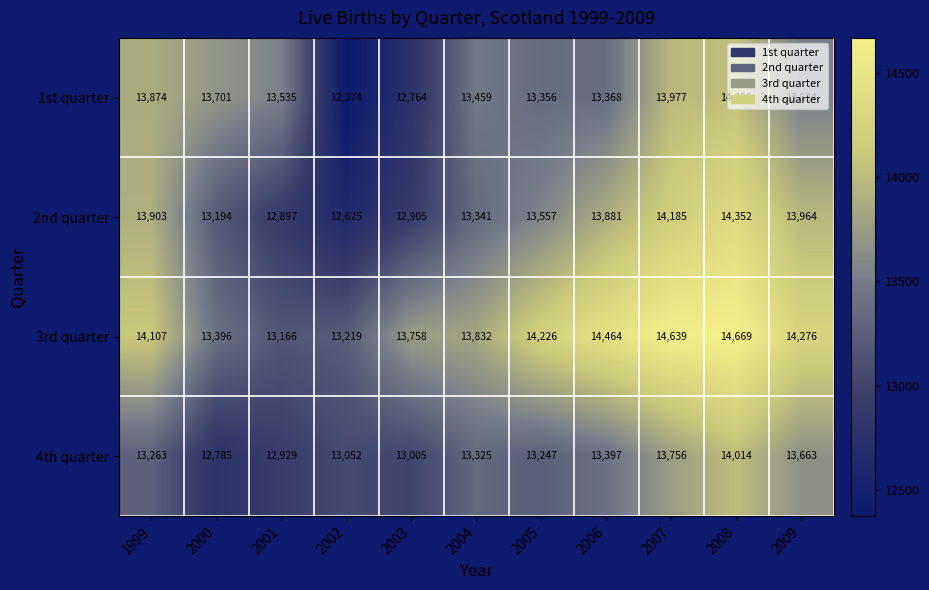

Which category has the highest value in the 3rd quarter series?

2008